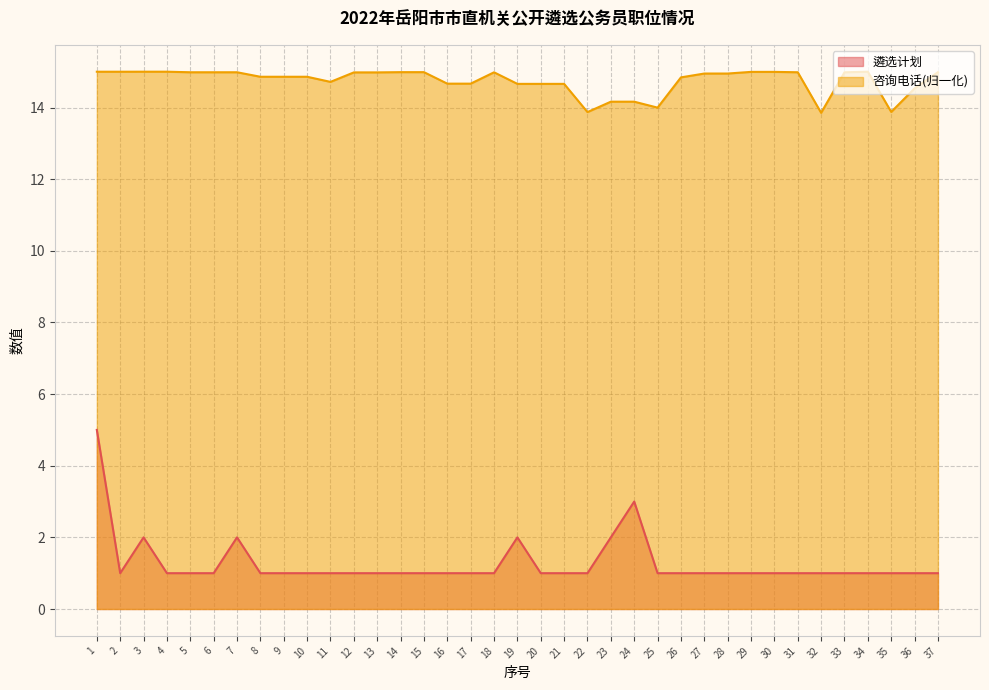

Which series has the largest total across all categories?

咨询电话